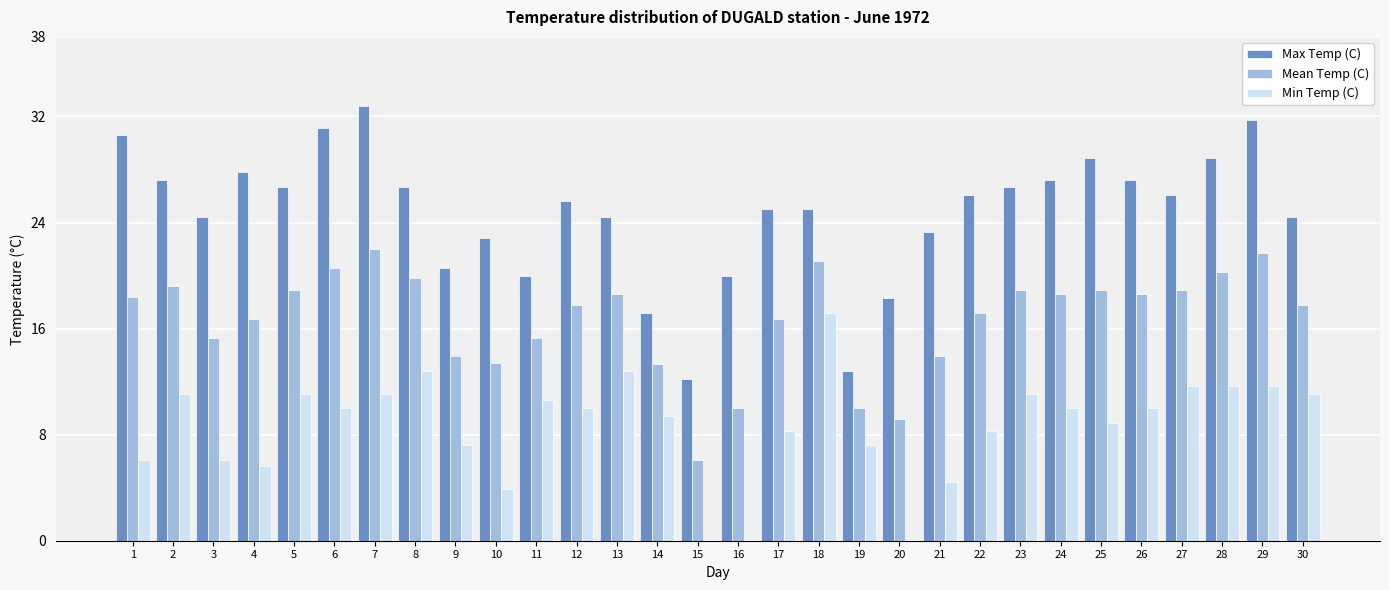

What is the average value of the Mean Temp (C) series?

16.7